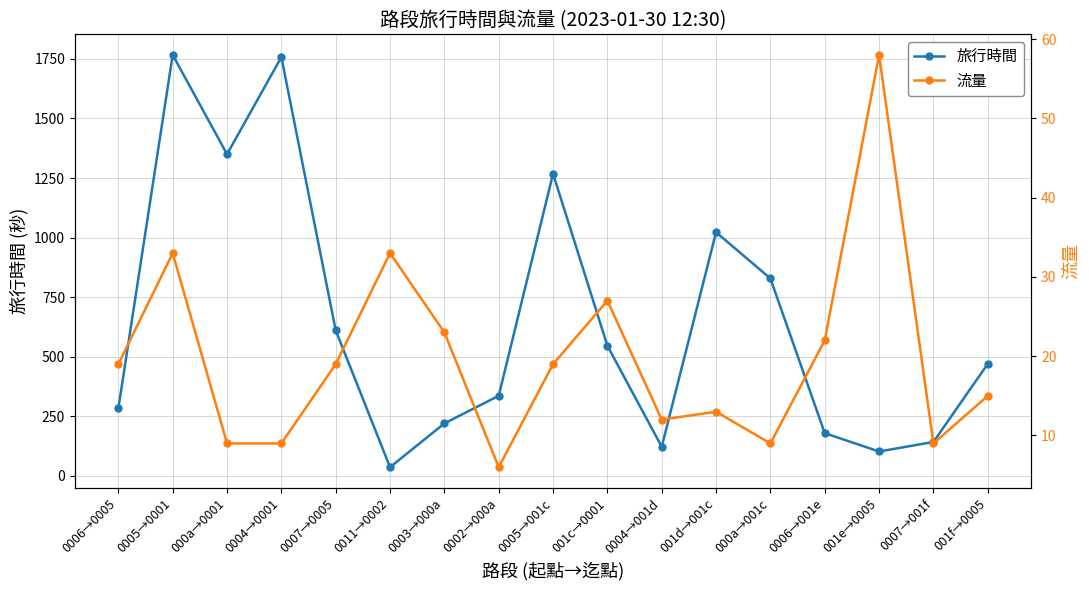

How many data points in 旅行時間 are less than 469?

8